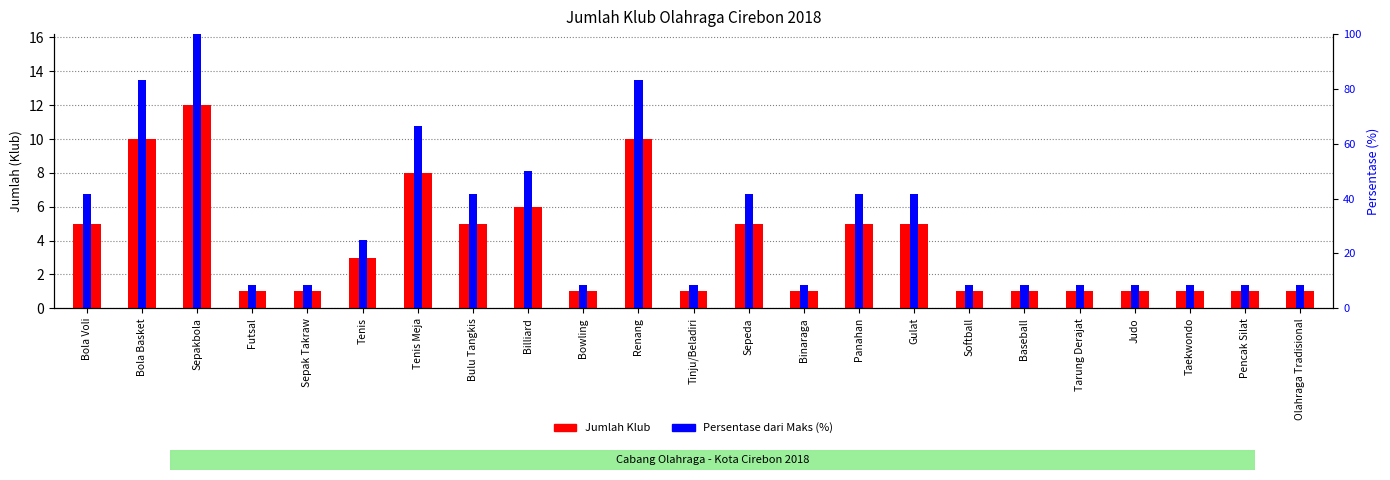

What is the label of the 20th bar from the right?

Futsal